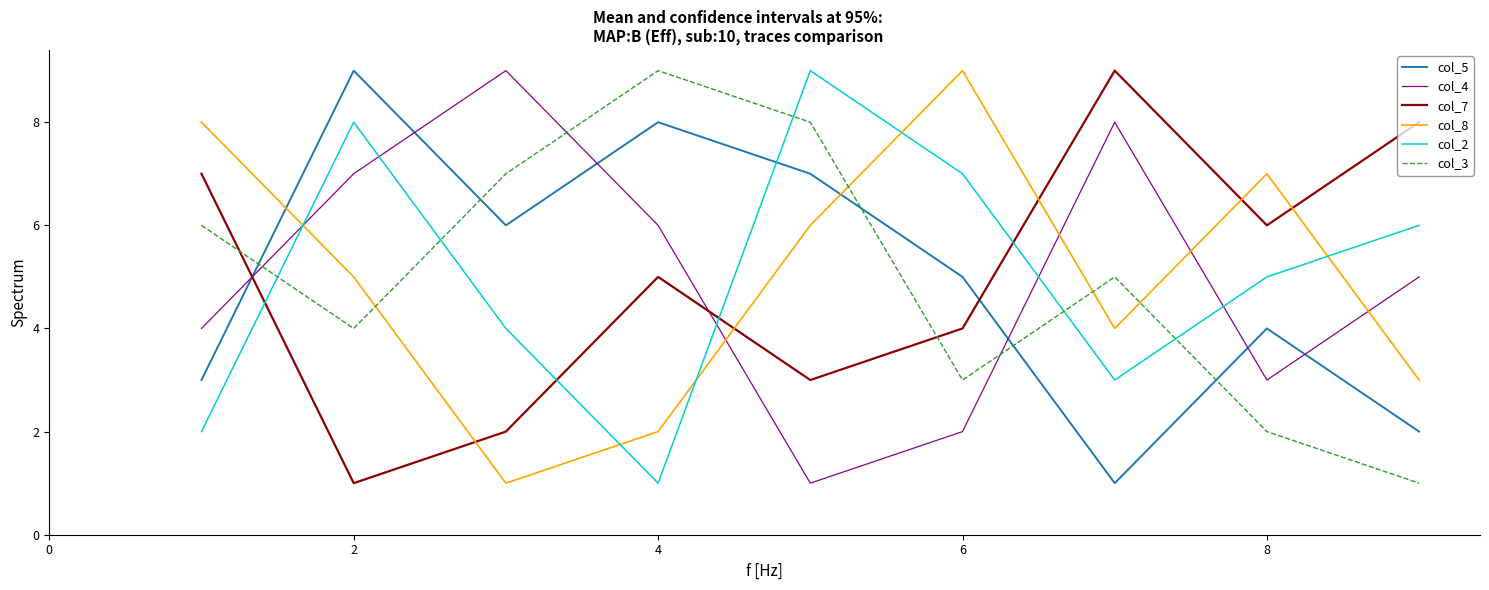

Reading left to right, transcribe all the data shown in this chart.

col_5: 3	9	6	8	7	5	1	4	2
col_4: 4	7	9	6	1	2	8	3	5
col_7: 7	1	2	5	3	4	9	6	8
col_8: 8	5	1	2	6	9	4	7	3
col_2: 2	8	4	1	9	7	3	5	6
col_3: 6	4	7	9	8	3	5	2	1